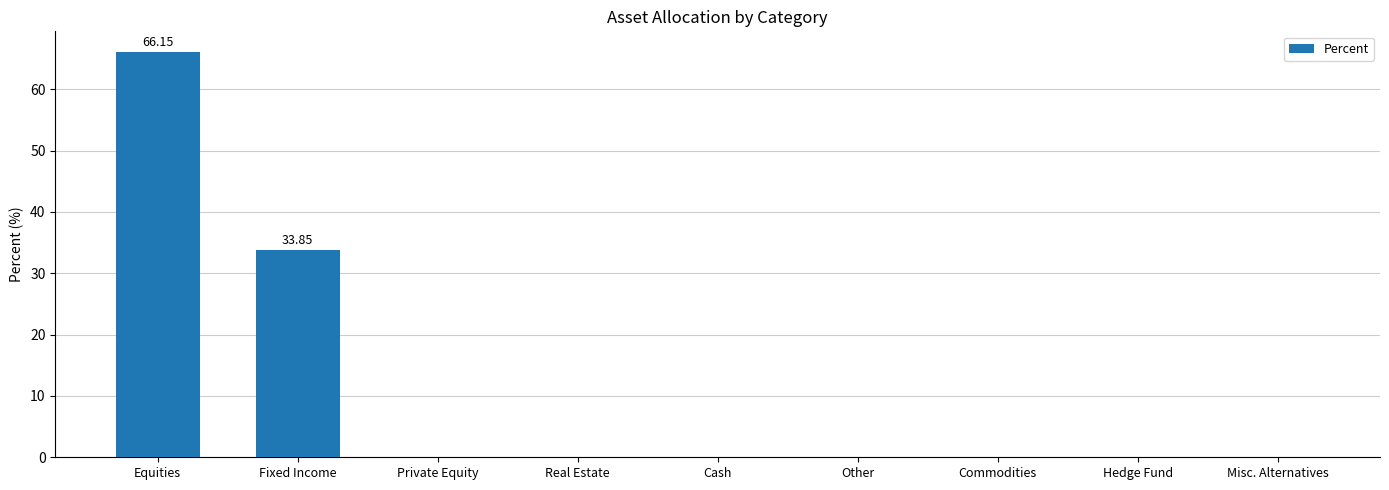

Is it true that the value at Equities is 108.0?

False